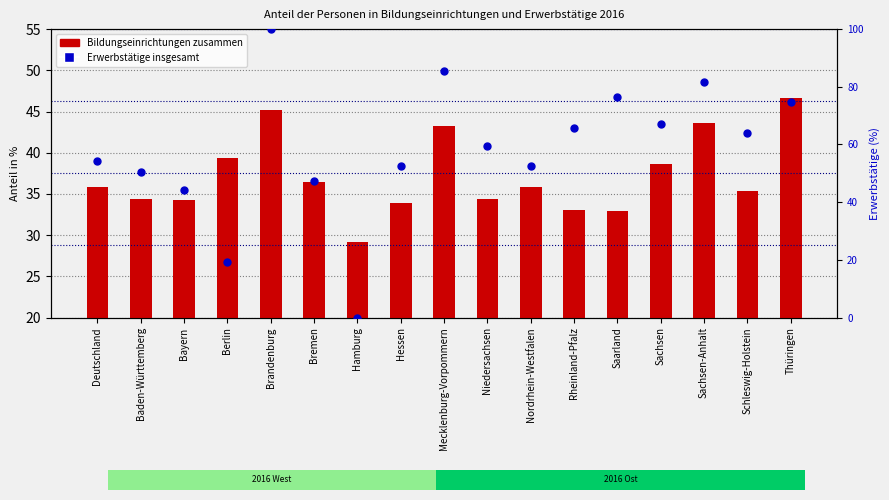

At how many categories does at least one series exceed 78?

3